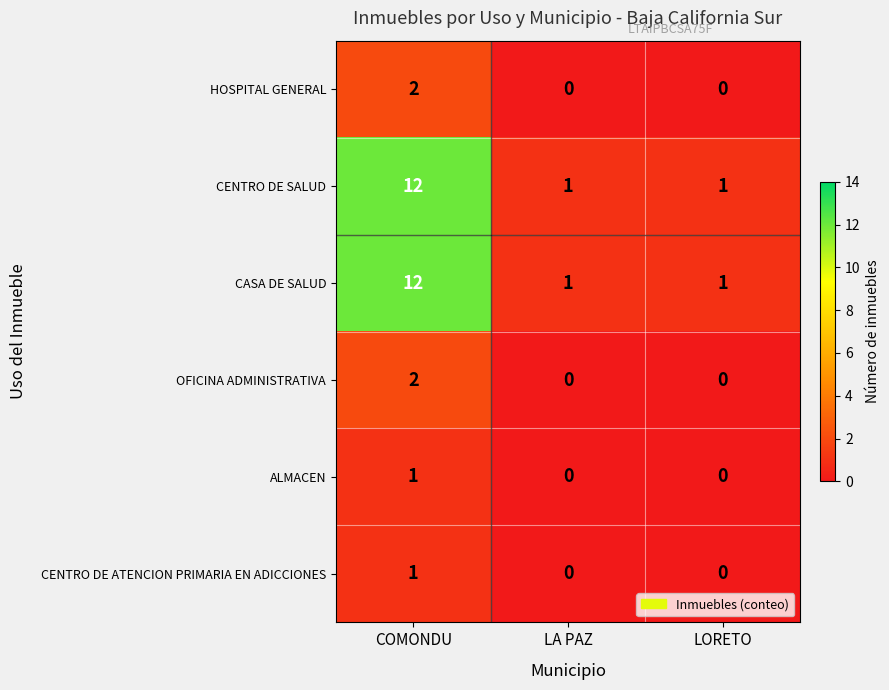

The value of CENTRO DE SALUD at LORETO is 1. True or false?

True